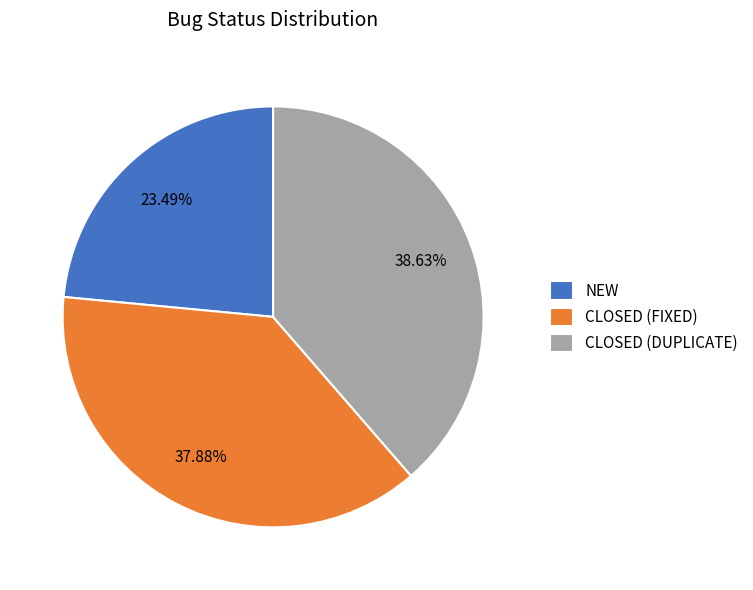

Is it true that CLOSED (DUPLICATE) is 26% of the pie?

False